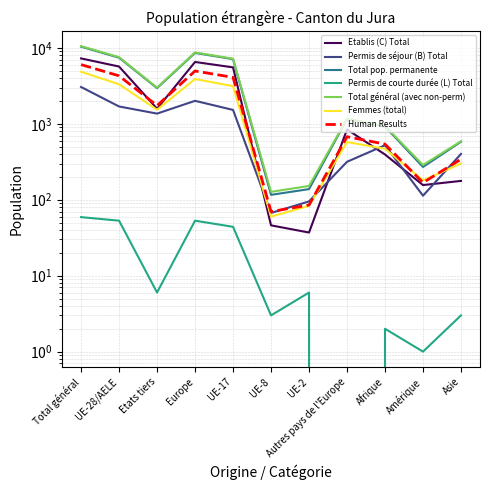

Reading left to right, extract all data points from this chart.

Etablis (C) Total: Total général=7254	UE-28/AELE=5674	Etats tiers=1580	Europe=6517	UE-17=5531	UE-8=46	UE-2=37	Autres pays de l'Europe=843	Afrique=394	Amérique=156	Asie=177
Permis de séjour (B) Total: Total général=3052	UE-28/AELE=1690	Etats tiers=1362	Europe=2006	UE-17=1523	UE-8=67	UE-2=95	Autres pays de l'Europe=316	Afrique=522	Amérique=113	Asie=401
Total pop. permanente: Total général=10365	UE-28/AELE=7417	Etats tiers=2948	Europe=8576	UE-17=7098	UE-8=116	UE-2=138	Autres pays de l'Europe=1159	Afrique=918	Amérique=270	Asie=581
Permis de courte durée (L) Total: Total général=59	UE-28/AELE=53	Etats tiers=6	Europe=53	UE-17=44	UE-8=3	UE-2=6	Autres pays de l'Europe=0	Afrique=2	Amérique=1	Asie=3
Total général (avec non-perm): Total général=10531	UE-28/AELE=7537	Etats tiers=2994	Europe=8703	UE-17=7193	UE-8=127	UE-2=152	Autres pays de l'Europe=1166	Afrique=932	Amérique=287	Asie=589
Femmes (total): Total général=4842	UE-28/AELE=3311	Etats tiers=1531	Europe=3886	UE-17=3132	UE-8=60	UE-2=83	Autres pays de l'Europe=575	Afrique=469	Amérique=180	Asie=300